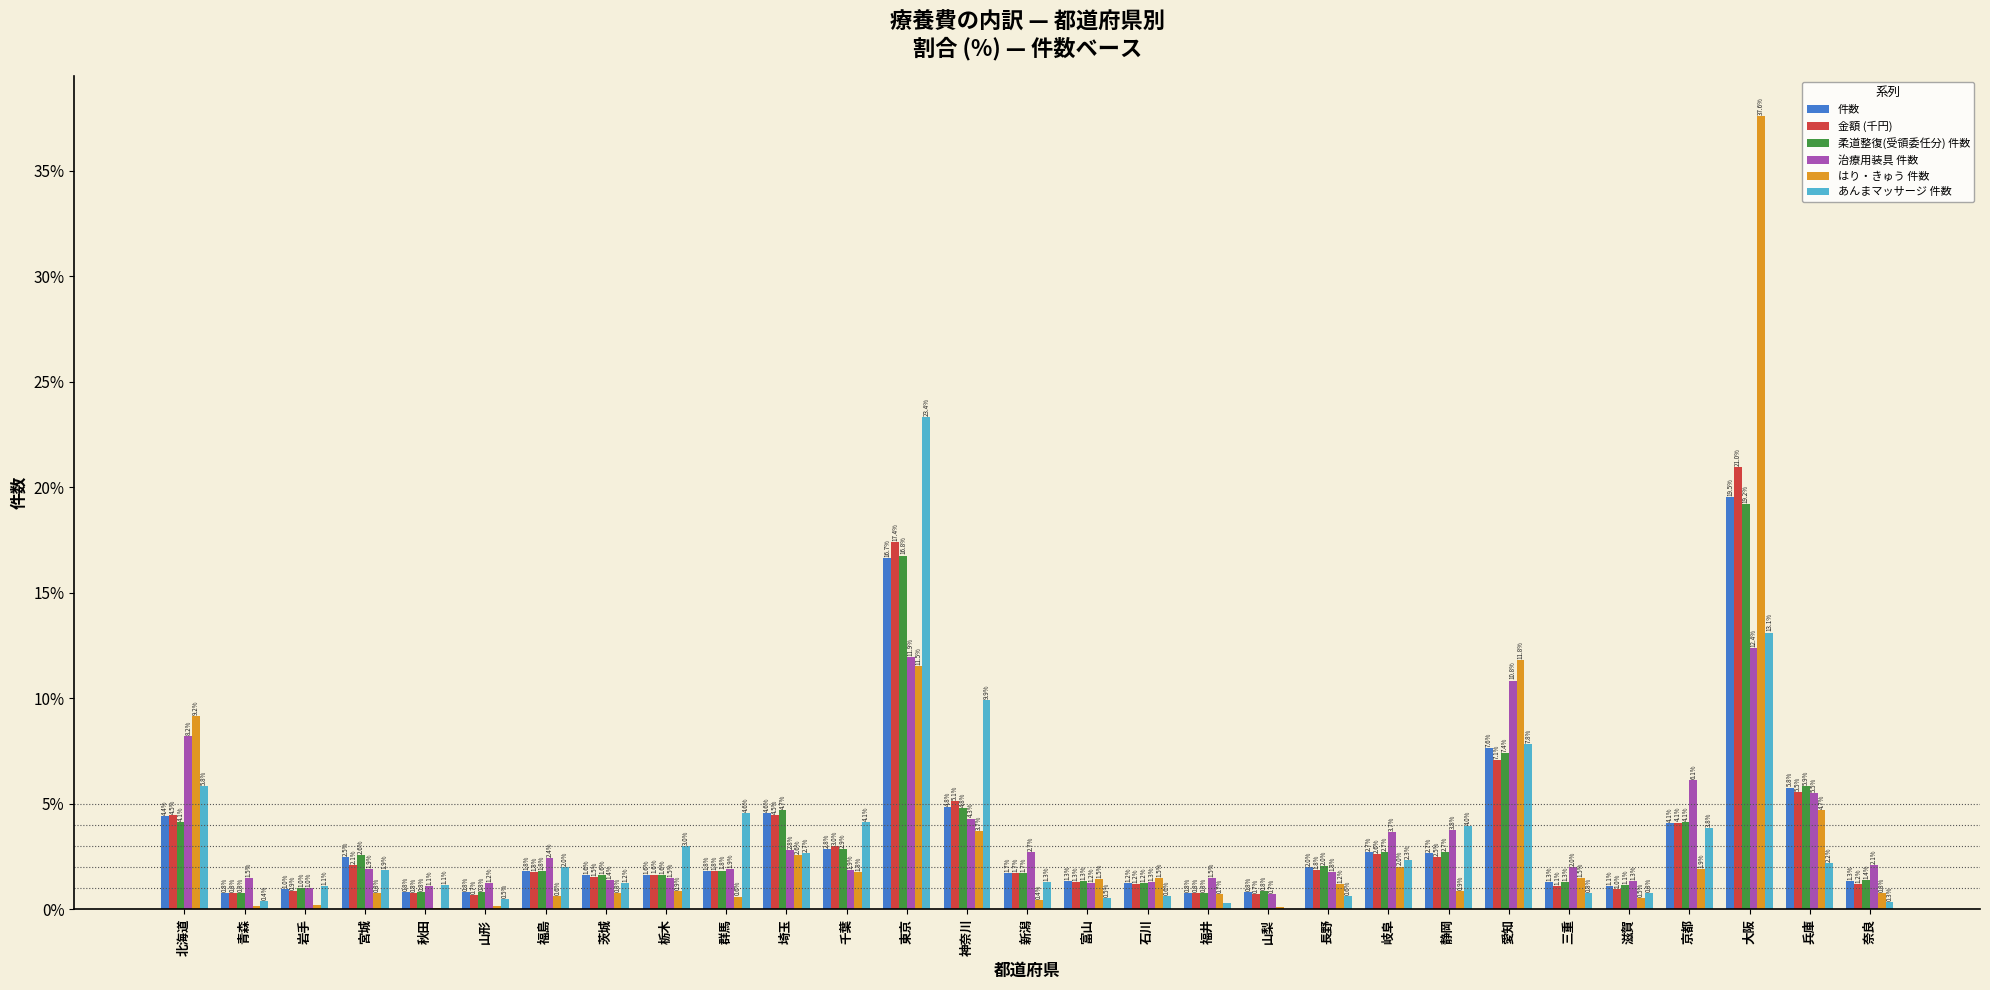

Is it true that はり・きゅう 件数 equals 0.8 at 宮城?

True